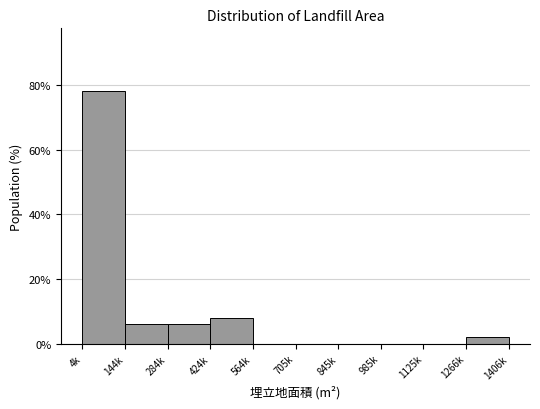

Reading left to right, list all the values displayed in this chart.

4k=78	144k=6	284k=6	424k=8	564k=0	705k=0	845k=0	985k=0	1125k=0	1266k=2